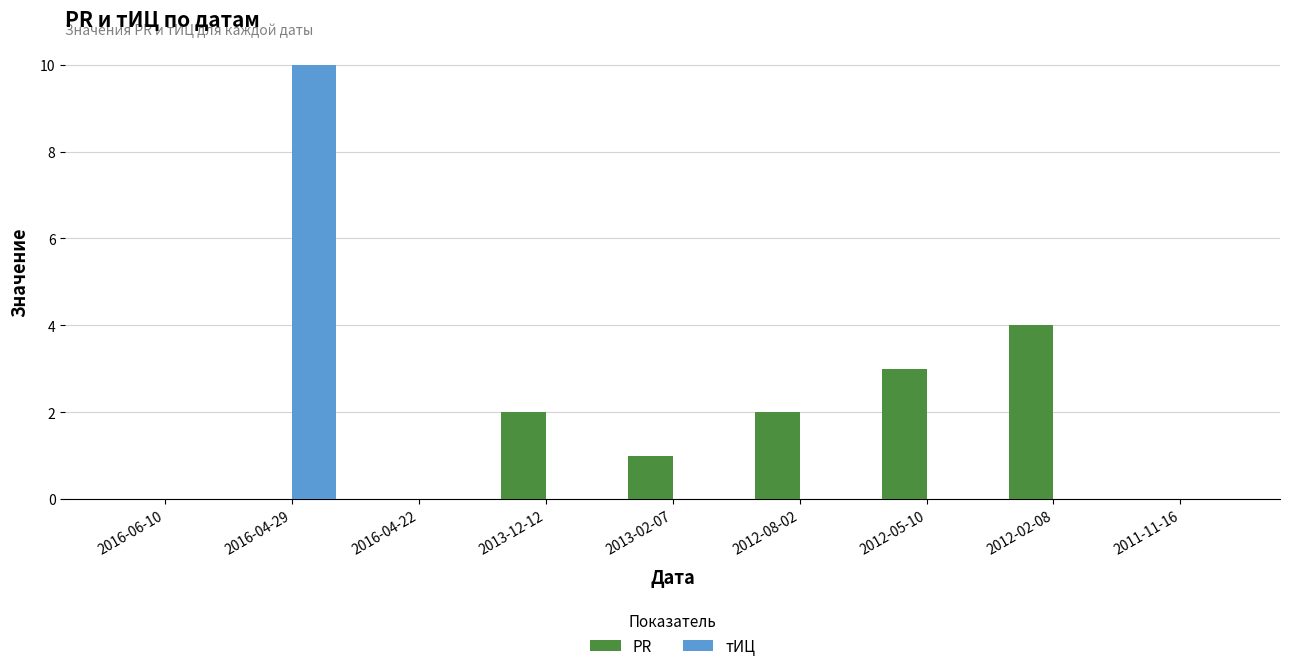

At which category is the sum across all series the highest?

2016-04-29